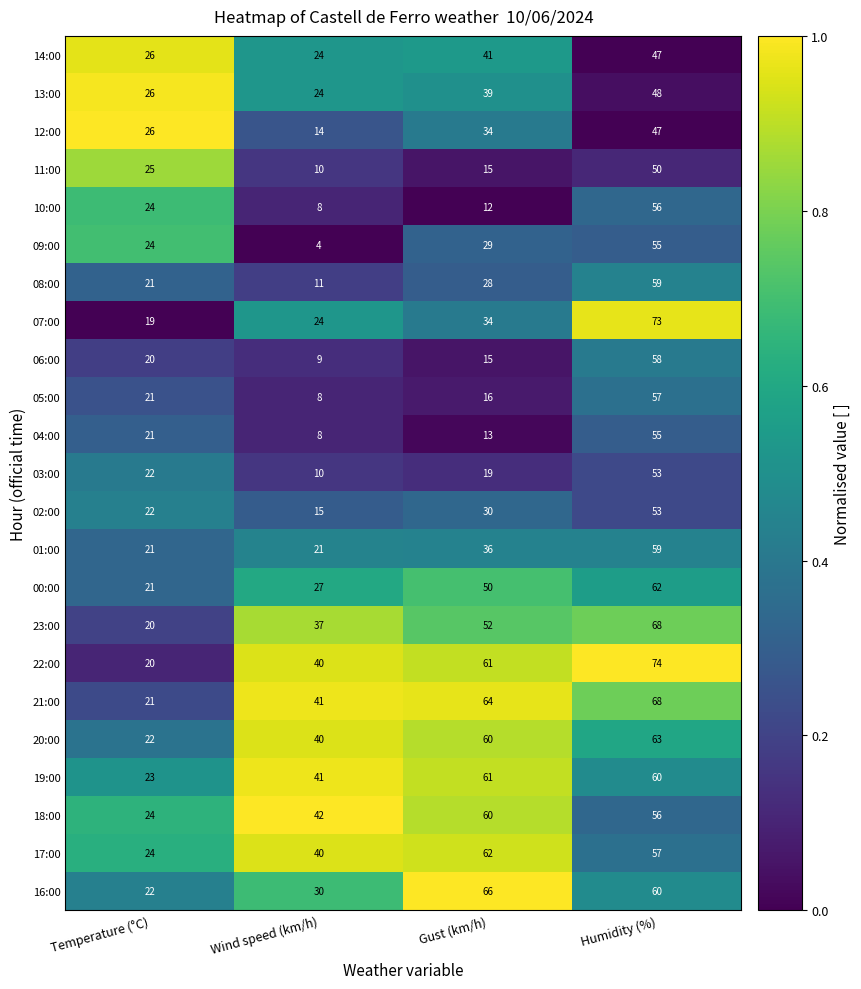

What is the difference between the second highest and minimum values in the 06:00 series?

11